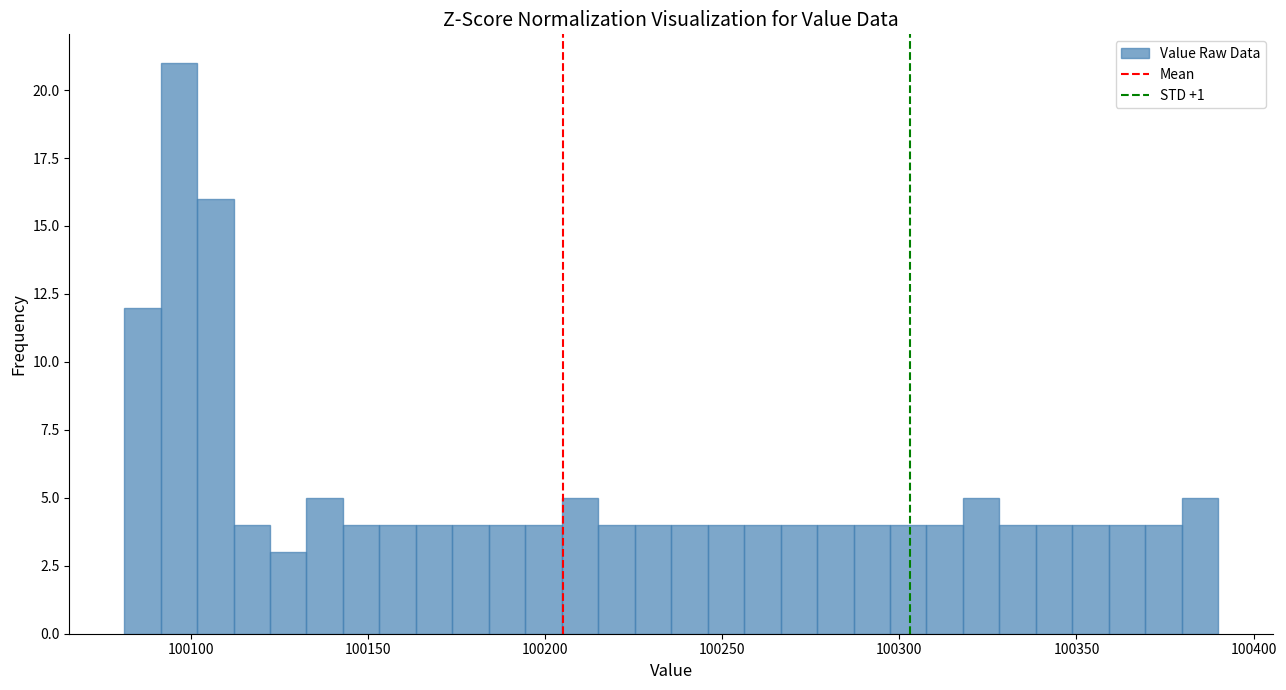

Read against the x-axis, roughly where is the centre of the tallest bar?

100095